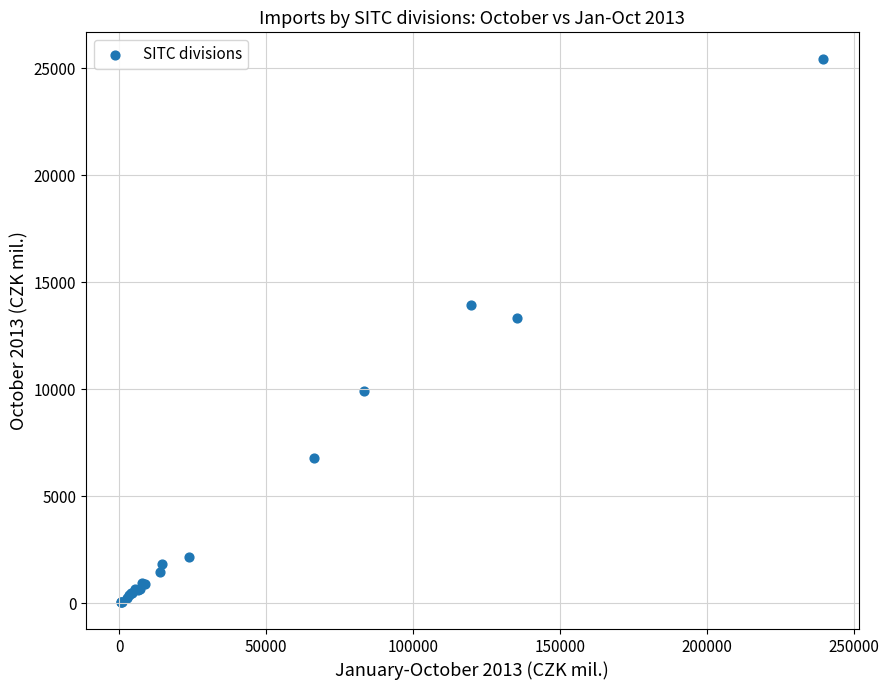

What Y value in the scatter plot is closest to 12737?

13334